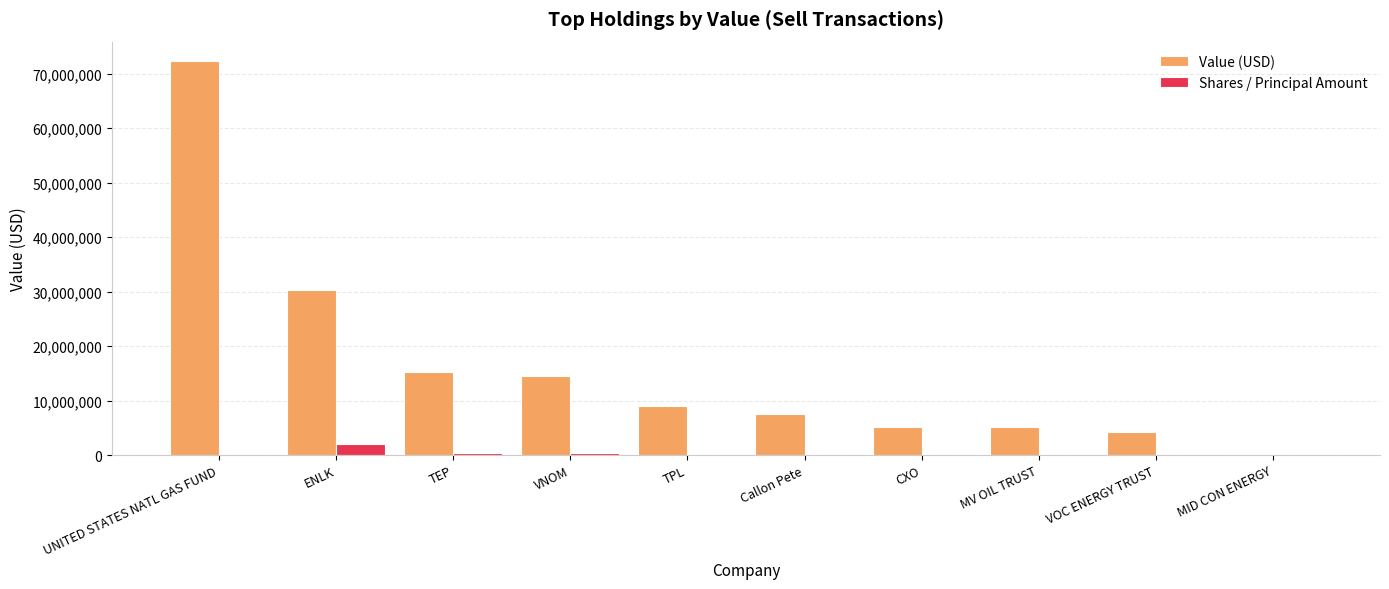

What is the greatest value displayed?

72285000